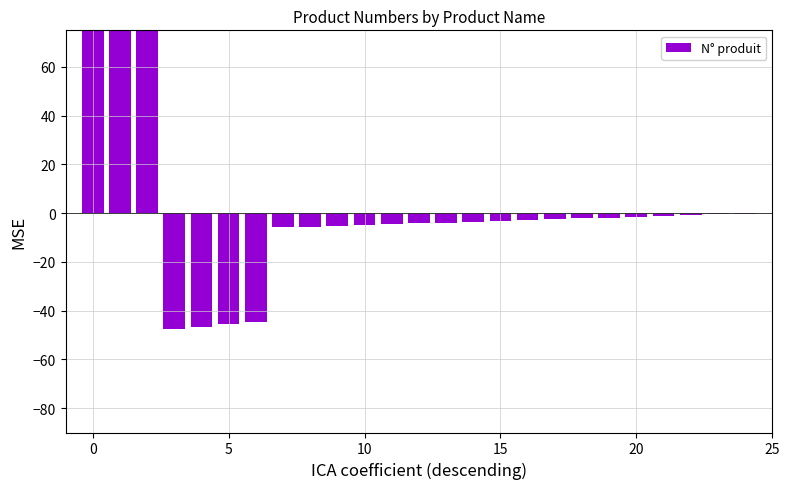

Count the number of data series in this chart.

1